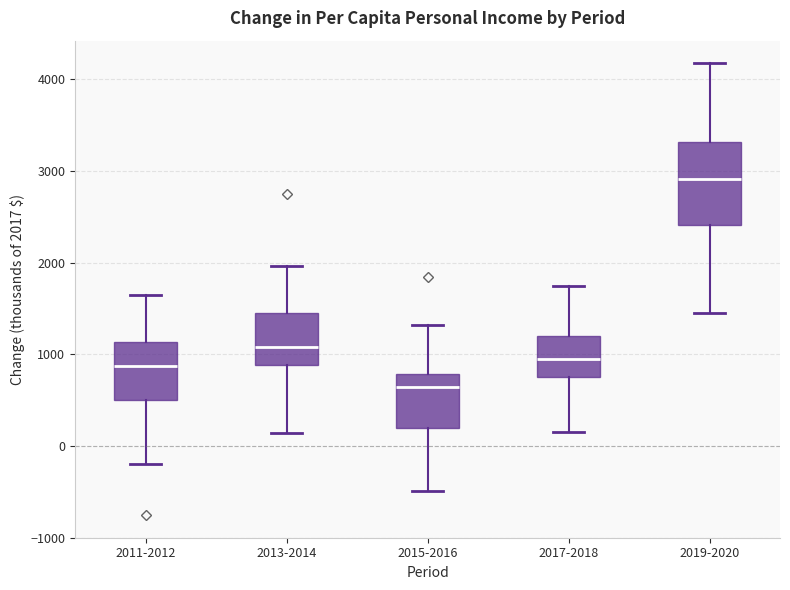

Reading left to right, transcribe this box plot: for each box, give where its median line is, the range the box spans, and where its two whiskers end, as read against the y-axis. The values are not printed on the chart, so give them approximately, as read against the axis.

2011-2012: median 900, box 500 to 1100, whiskers -200 to 1700
2013-2014: median 1100, box 900 to 1400, whiskers 100 to 2000
2015-2016: median 600, box 200 to 800, whiskers -500 to 1300
2017-2018: median 1000, box 700 to 1200, whiskers 200 to 1700
2019-2020: median 2900, box 2400 to 3300, whiskers 1400 to 4200